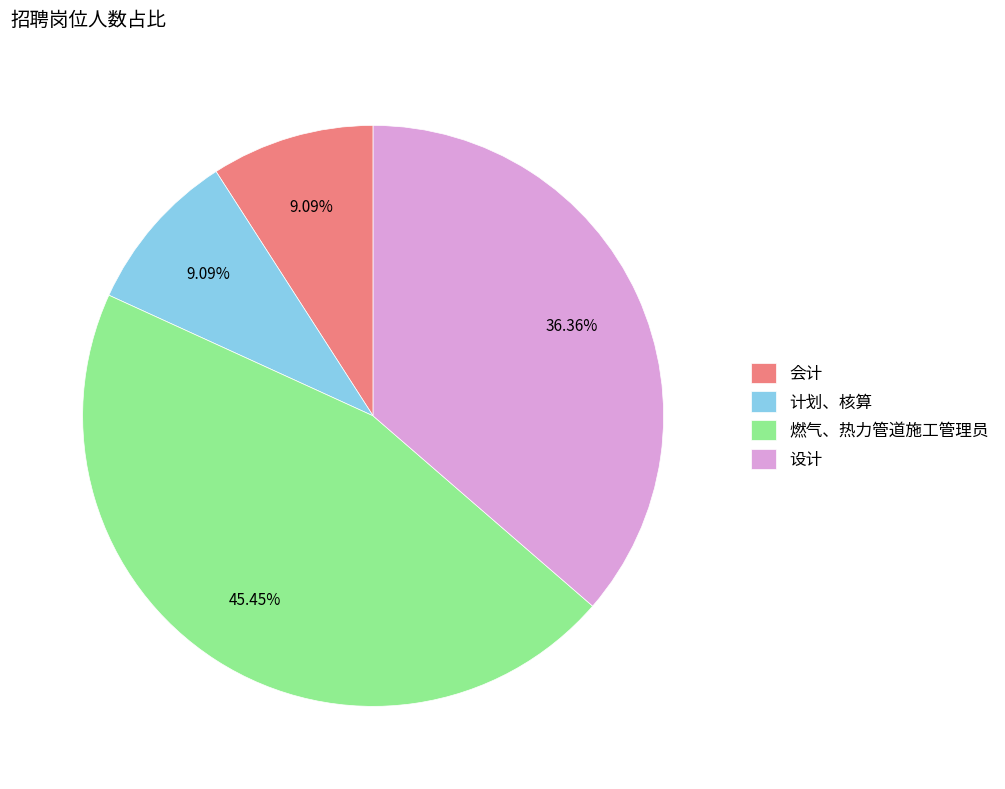

What percentage is the 燃气、热力管道施工管理员 slice, to the nearest percent?

45%